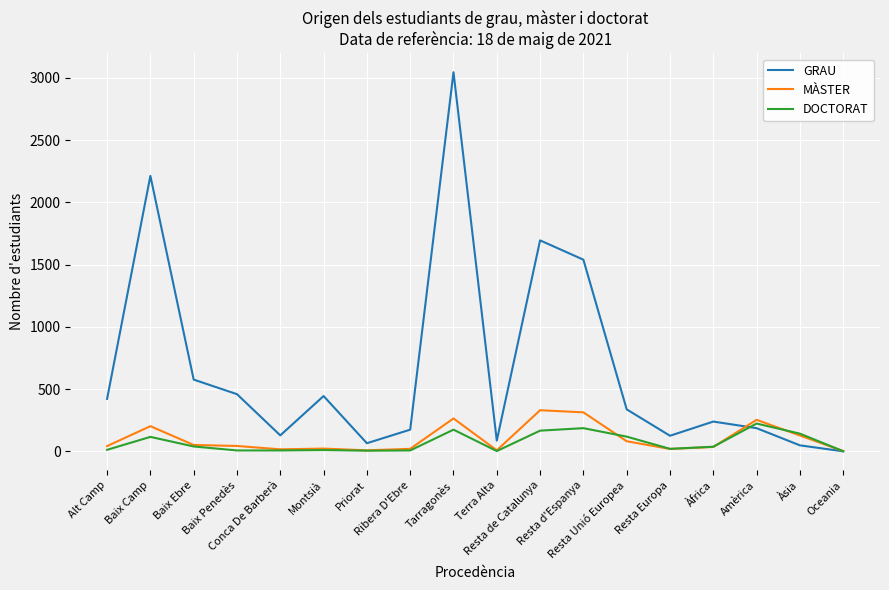

What is the maximum value shown in the chart?

3044